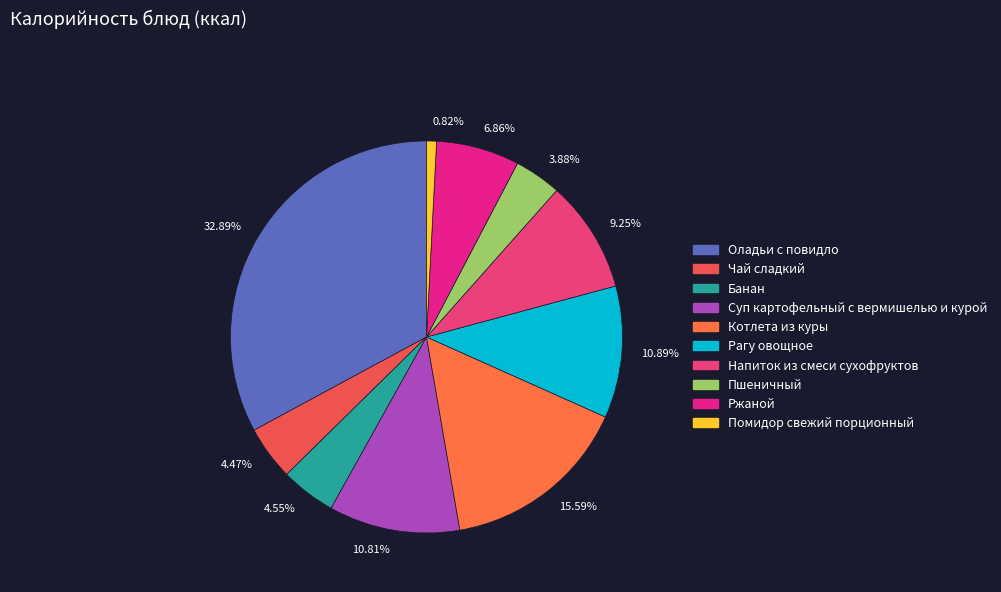

Is 10.89% the majority of the pie?

No